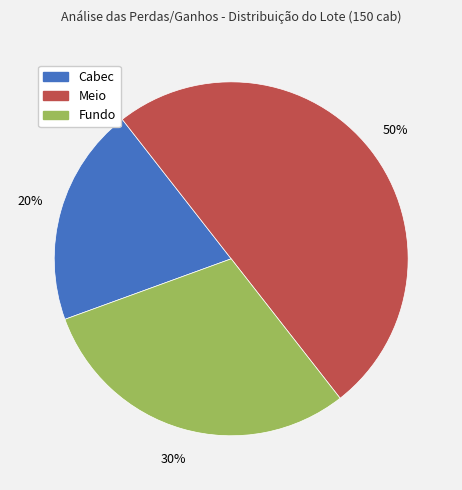

Is it true that Fundo is 23% of the pie?

False